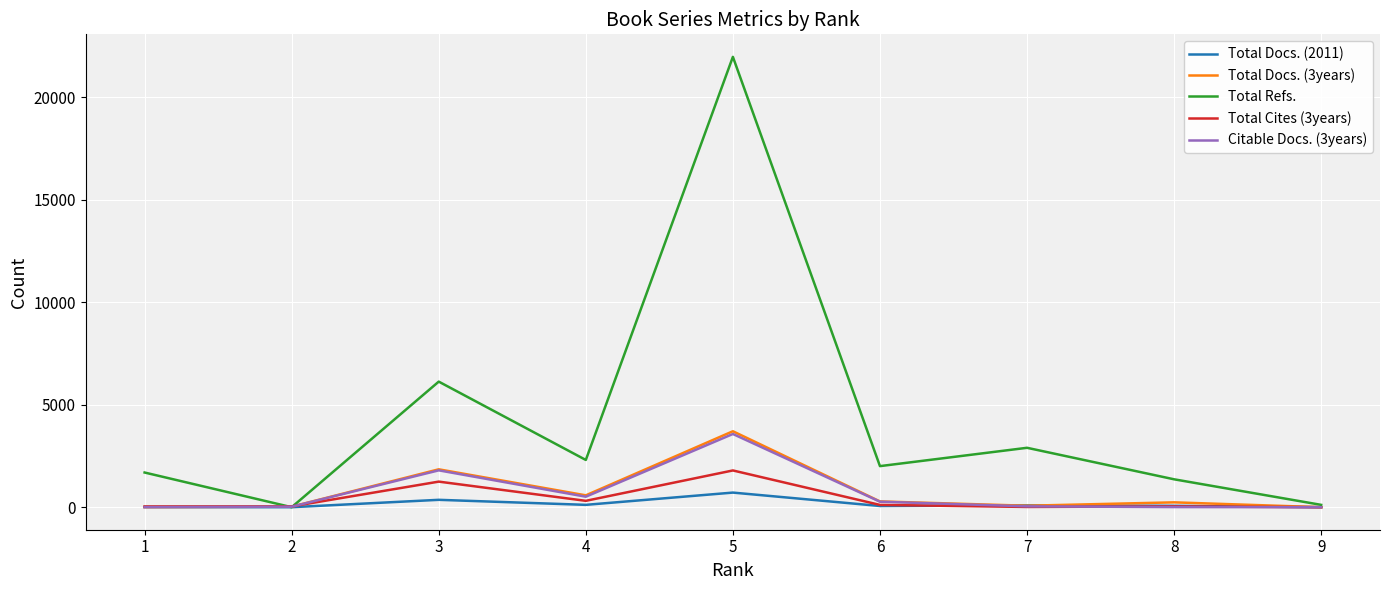

Between 2 and 6, which series saw the biggest shift?

Total Refs.